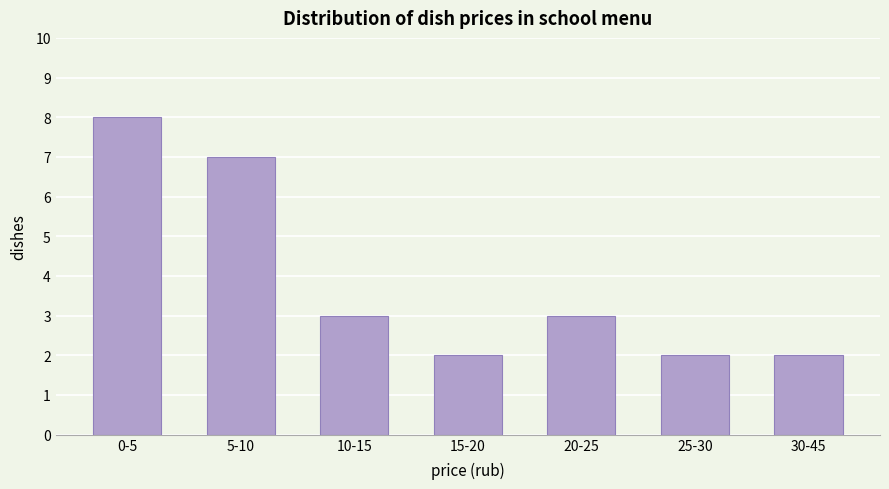

Reading right to left, list all the values displayed in this chart.

30-45=2	25-30=2	20-25=3	15-20=2	10-15=3	5-10=7	0-5=8